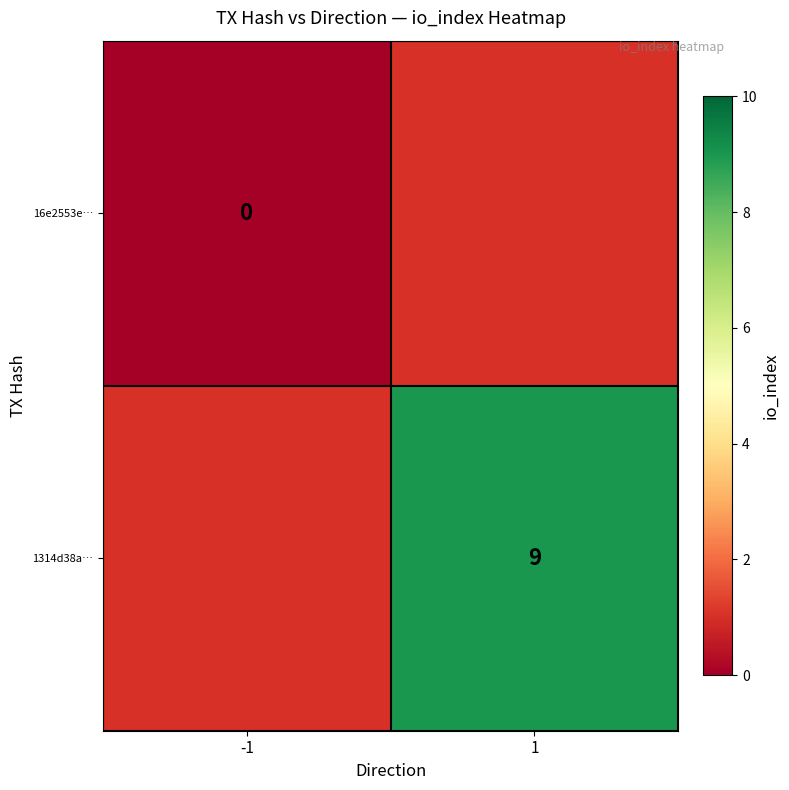

The 1314d38a… series shows 9 at 1. True or false?

True